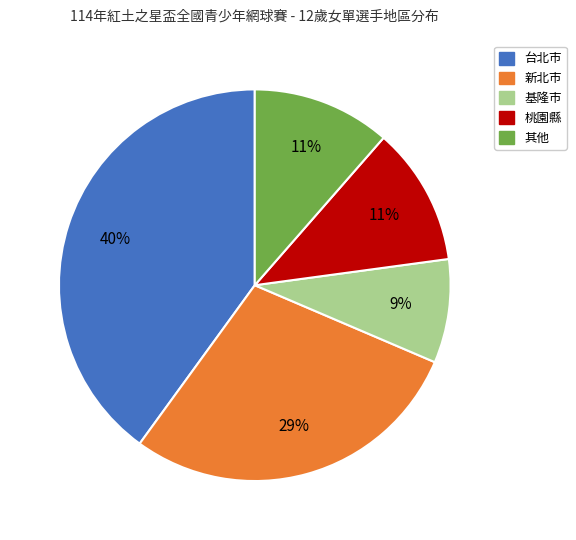

How many slices are in this pie chart?

5